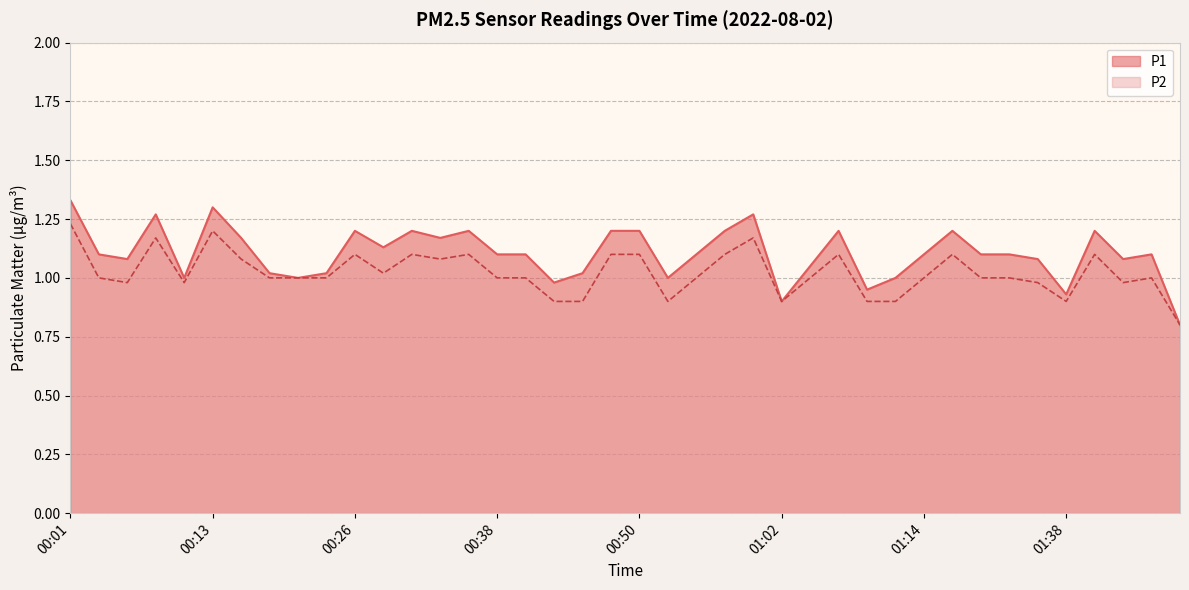

How many lines are shown in the chart?

2